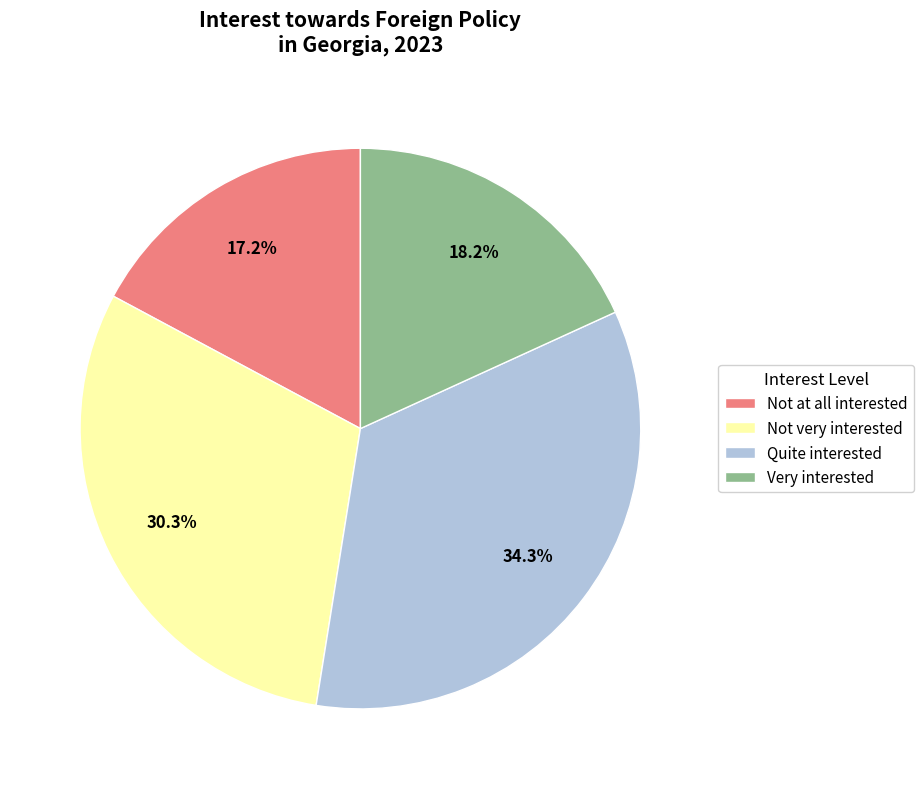

To the nearest percent, what percentage of the pie is Not very interested?

30%